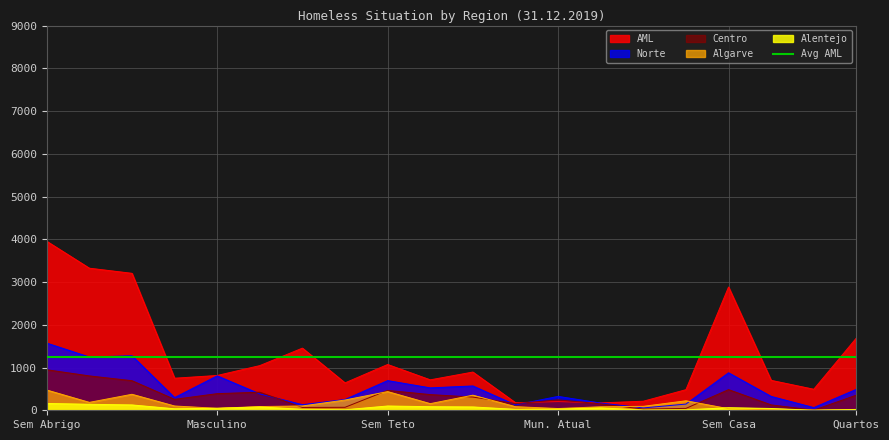

What is the difference between the maximum and second lowest values in the Algarve series?

462